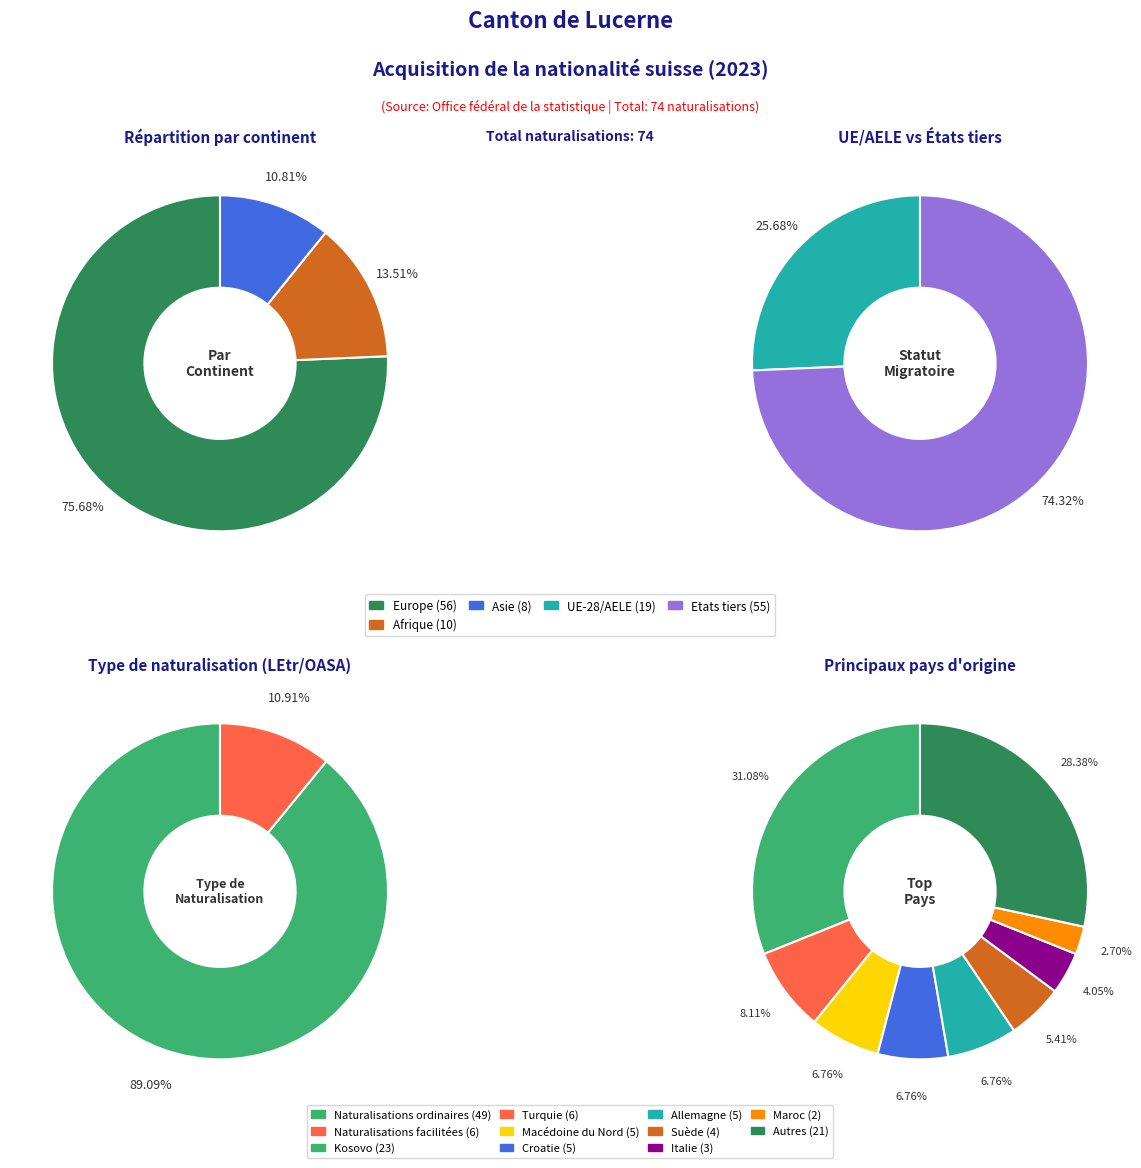

Is there a majority slice in this chart?

Yes